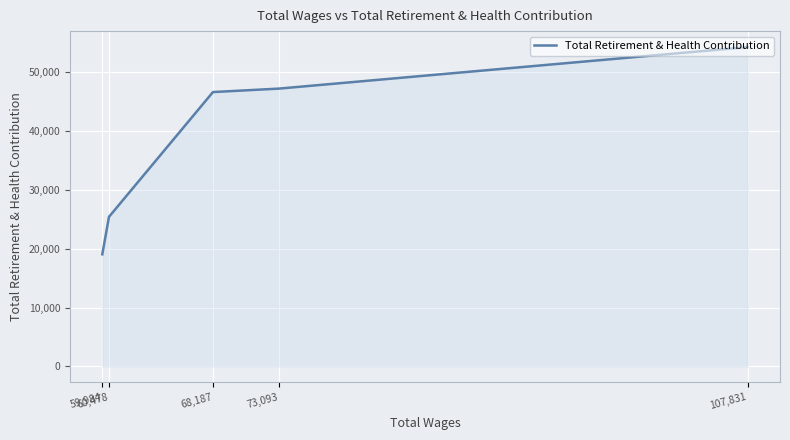

How many values exceed 46607?

2